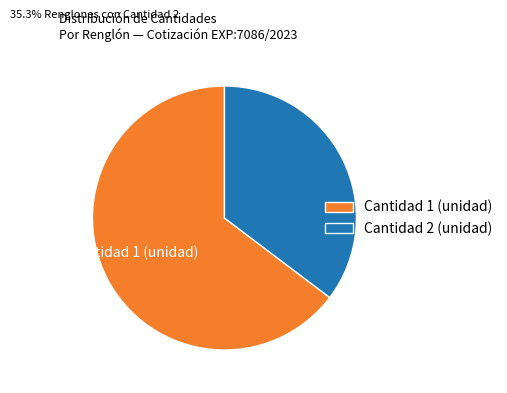

Which category accounts for the majority?

Cantidad 1 (unidad)